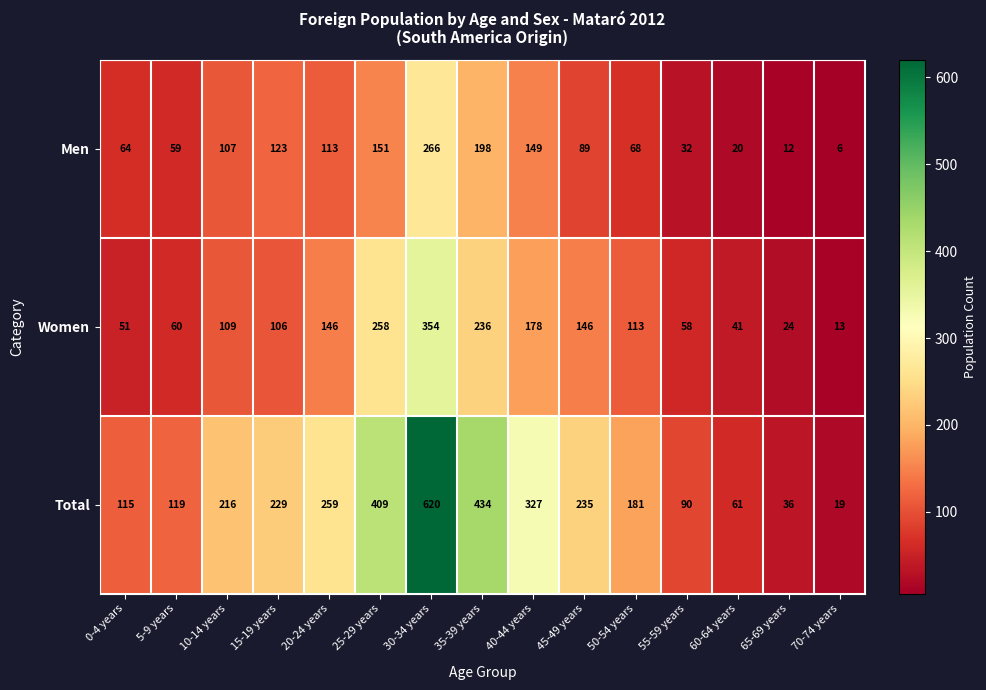

Count the number of data series in this chart.

3